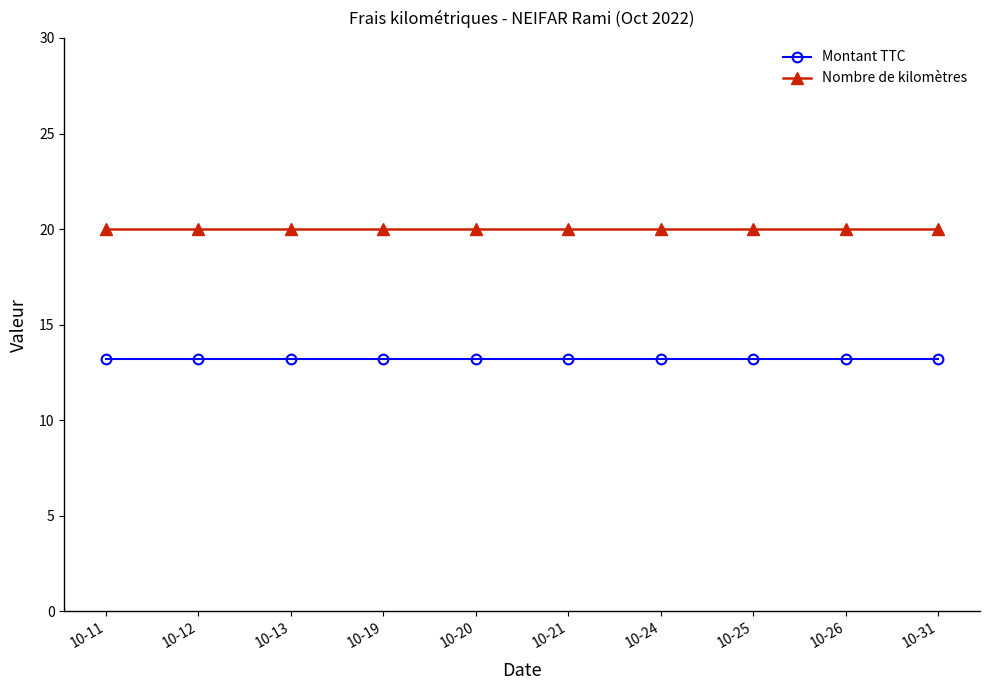

True or false: Nombre de kilomètres and Montant TTC intersect in this chart.

False